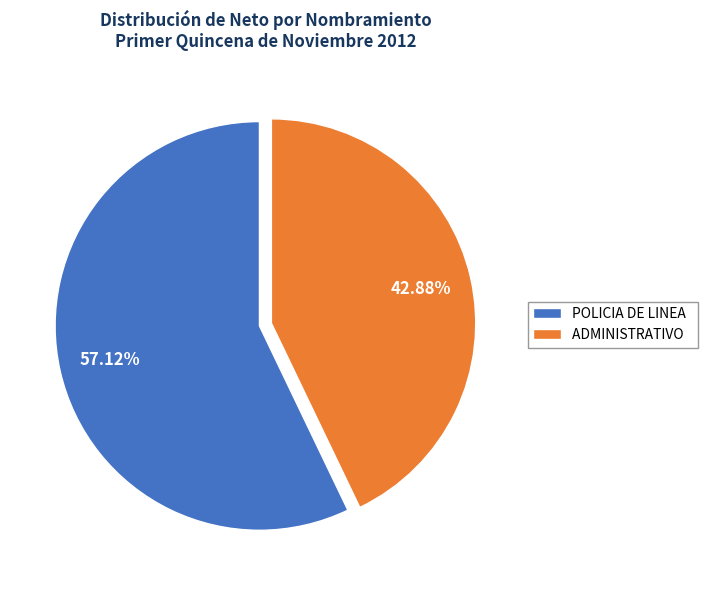

Approximately how many times larger is the value at ADMINISTRATIVO compared to POLICIA DE LINEA?

0.8